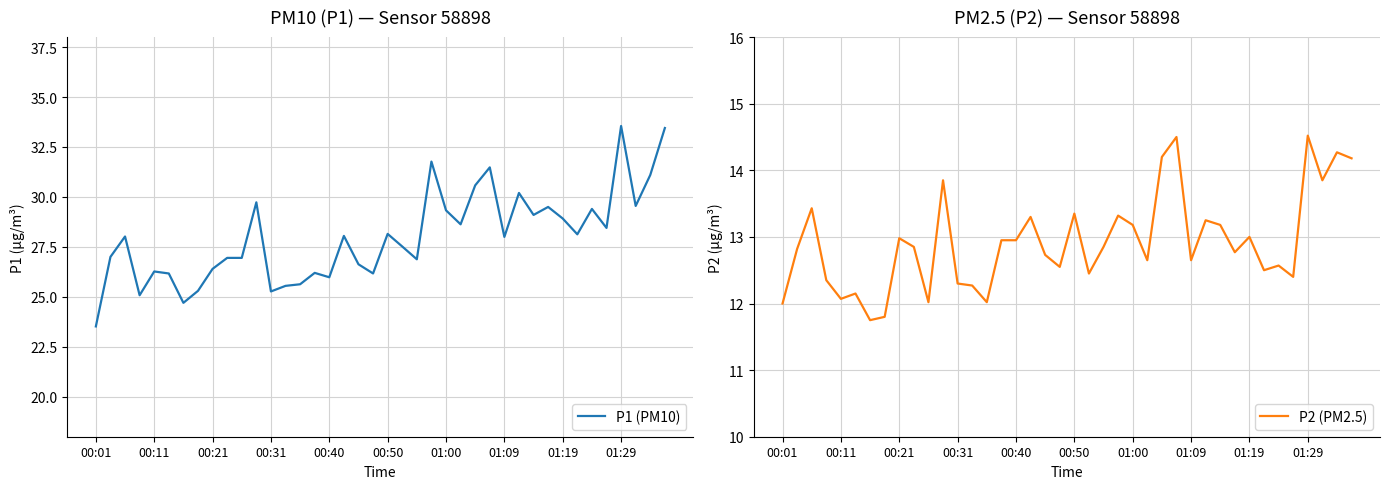

What is the total value across all series at 23?

45.1